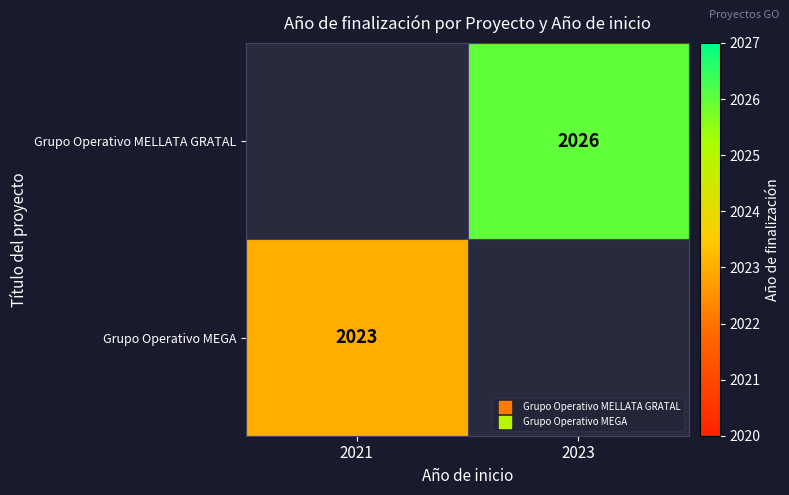

True or false: Grupo Operativo MEGA has a value of 2023.0 at 2021.

True